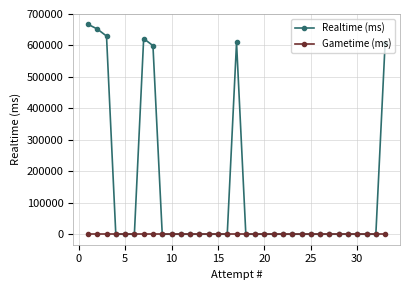

At how many categories does at least one series exceed 223737?

7